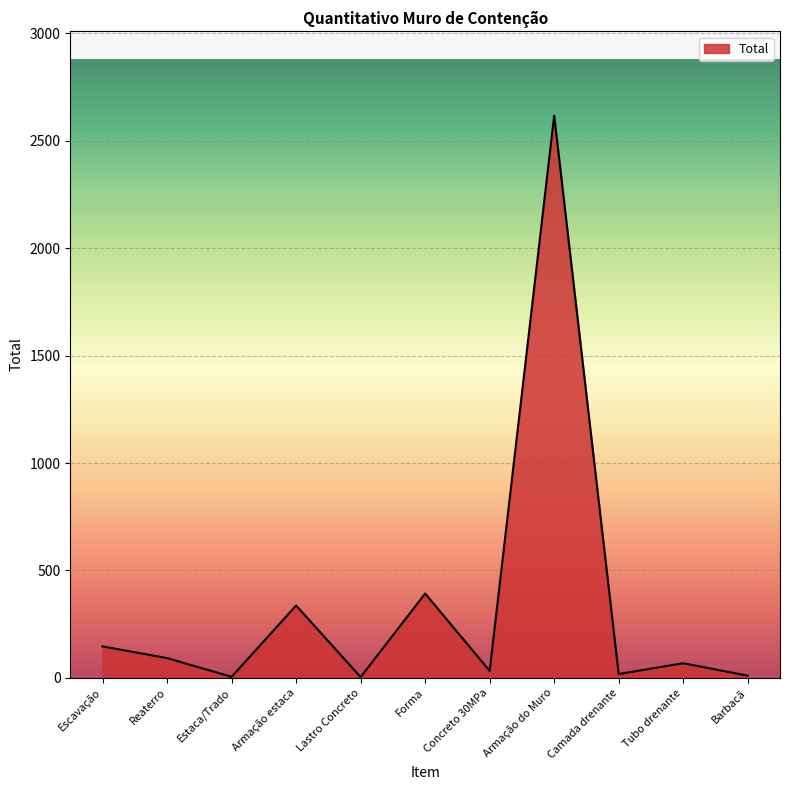

Does the chart display data point markers on the line(s)?

No